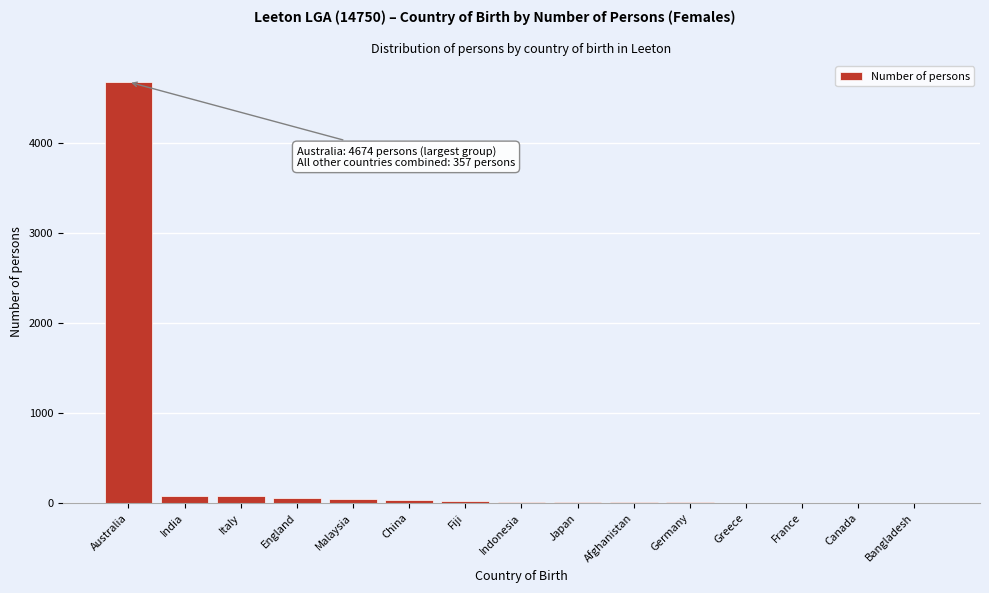

What is the greatest value displayed?

4674